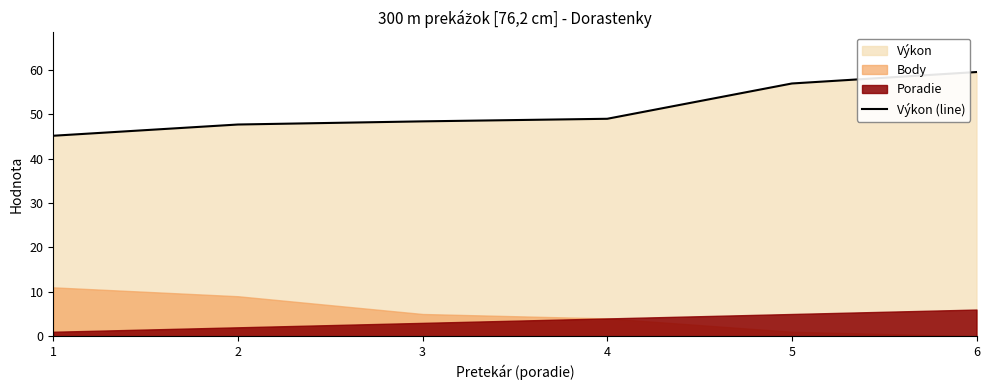

Is it true that Výkon (line) equals 14.1 at 3?

False